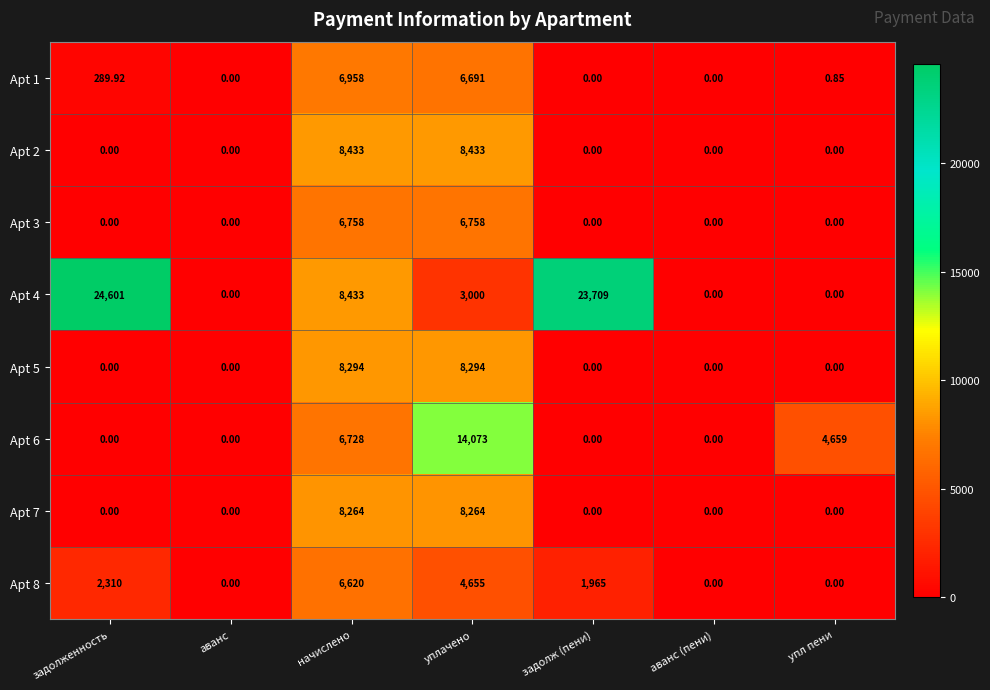

At which label is Apt 6 closest to 7036?

начислено